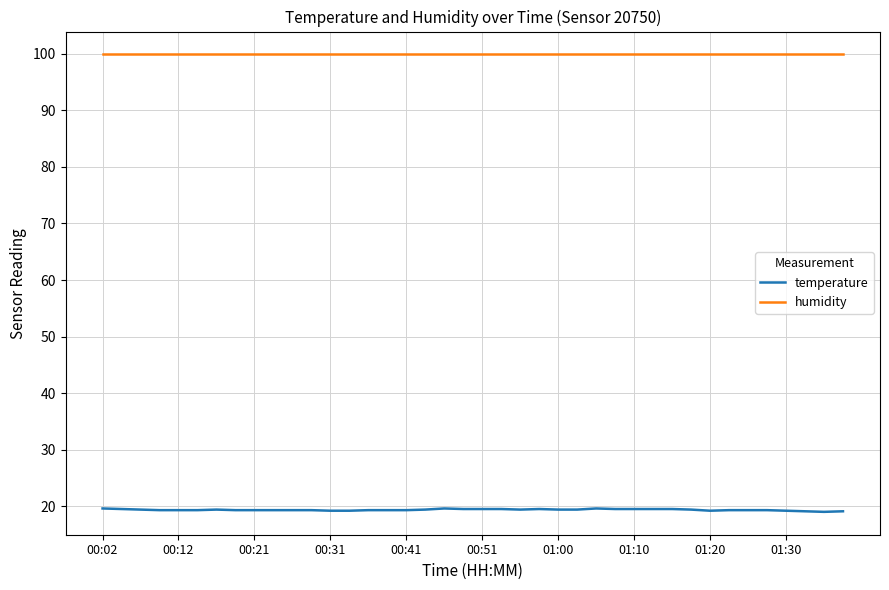

What is the maximum value for temperature?

19.6